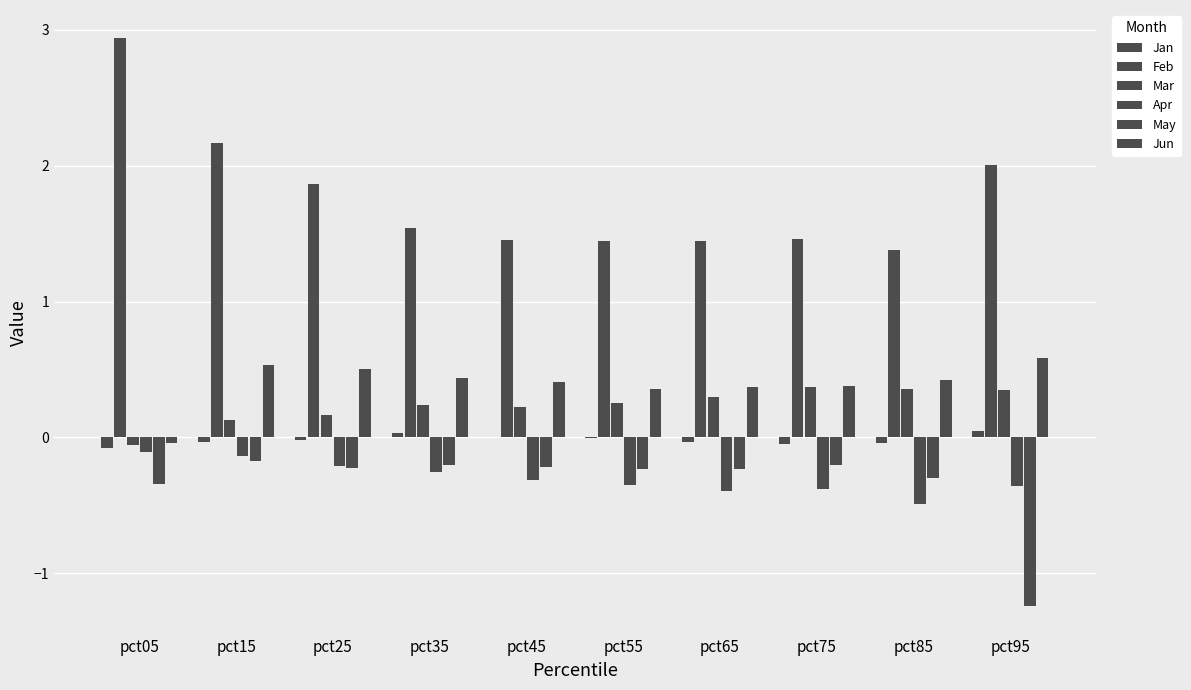

What is the sum of the May values at pct35 and pct15?

-0.4